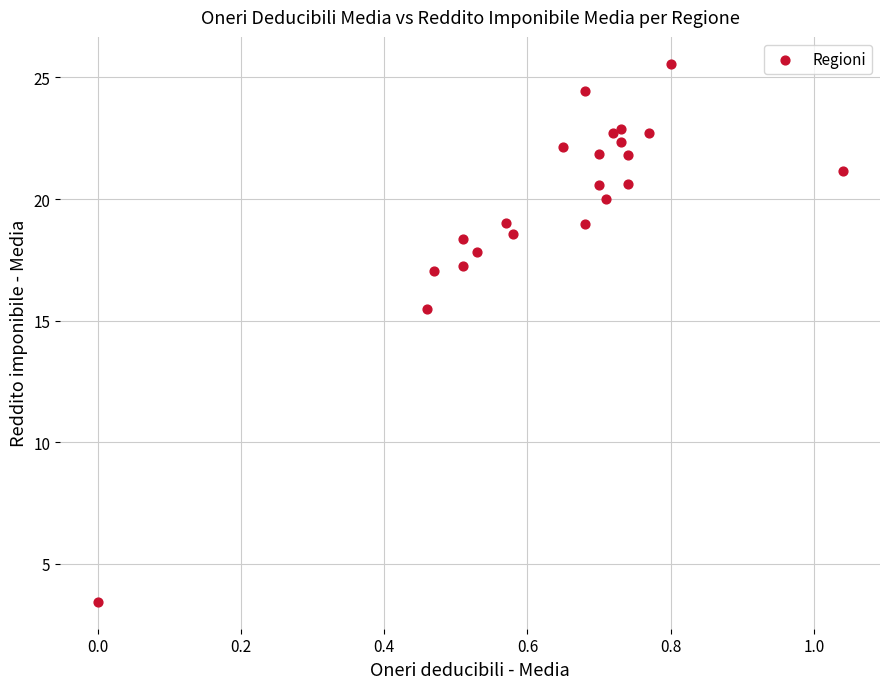

What Y value in the scatter plot is closest to 14?

15.5